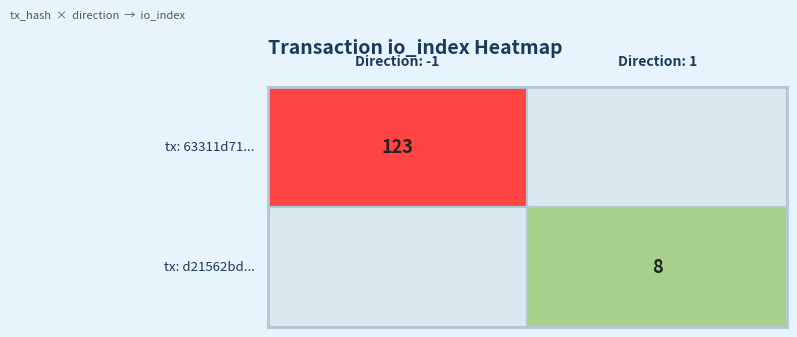

Reading right to left, transcribe all the data shown in this chart.

63311d7113b3cb2878483e624f17ecbfd0354de: io_index=123	direction=-1
d21562bd88ad9f5884836f93eff6b39fa5b3f75: io_index=8	direction=1